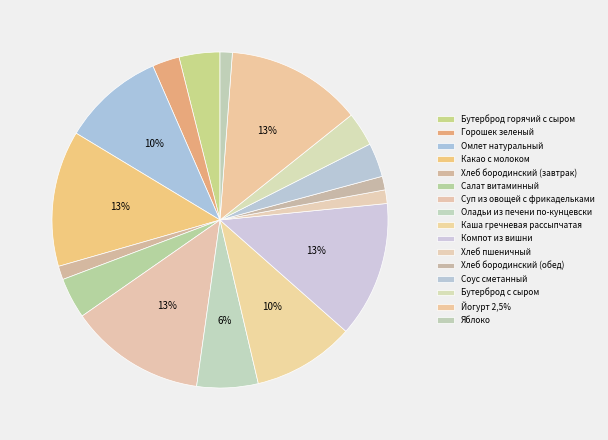

Count the number of slices in the pie.

16